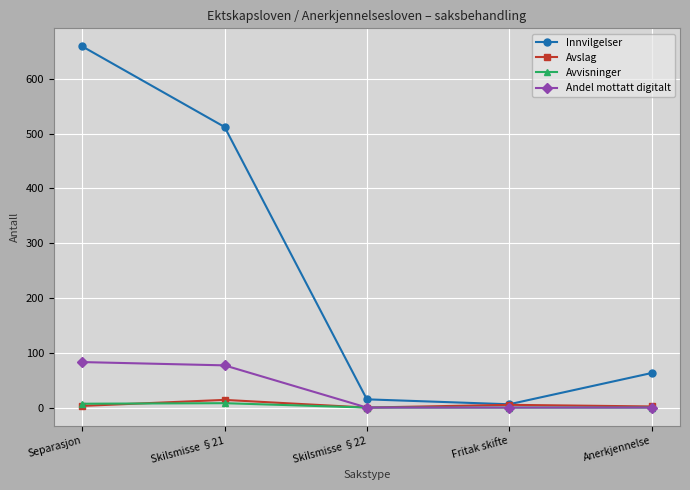

True or false: Innvilgelser has more than 1 interior local peaks.

False